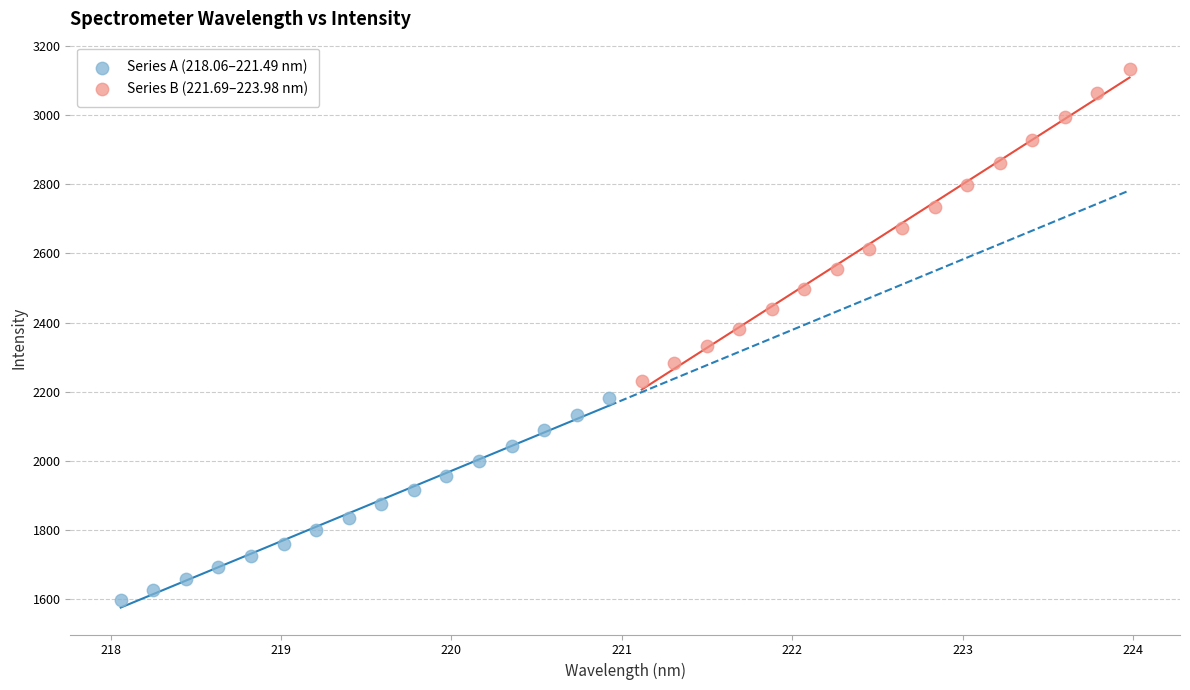

Which series has the widest spread of Y values?

Series B (221.69–223.98 nm)